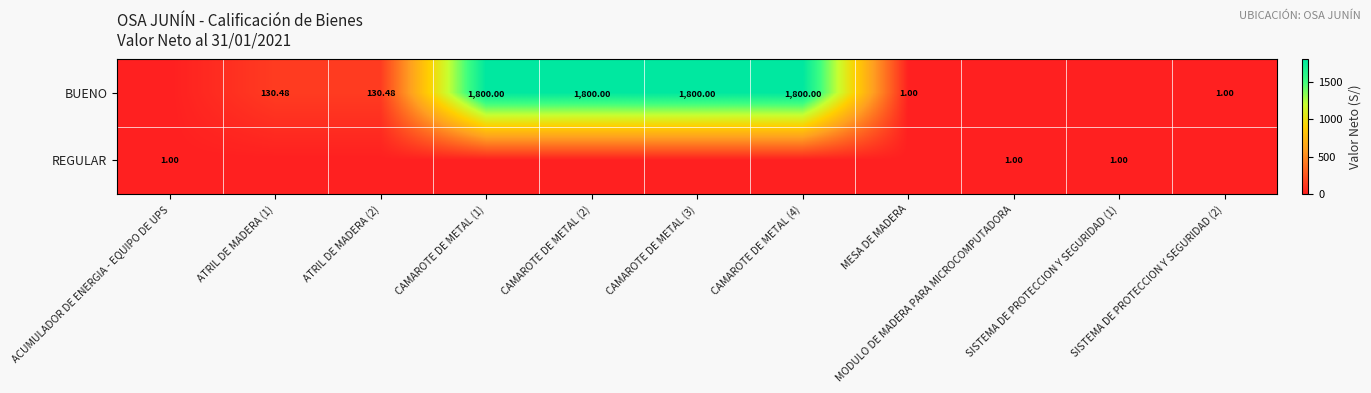

Where is REGULAR nearest to the value 0?

ATRIL DE MADERA (1)